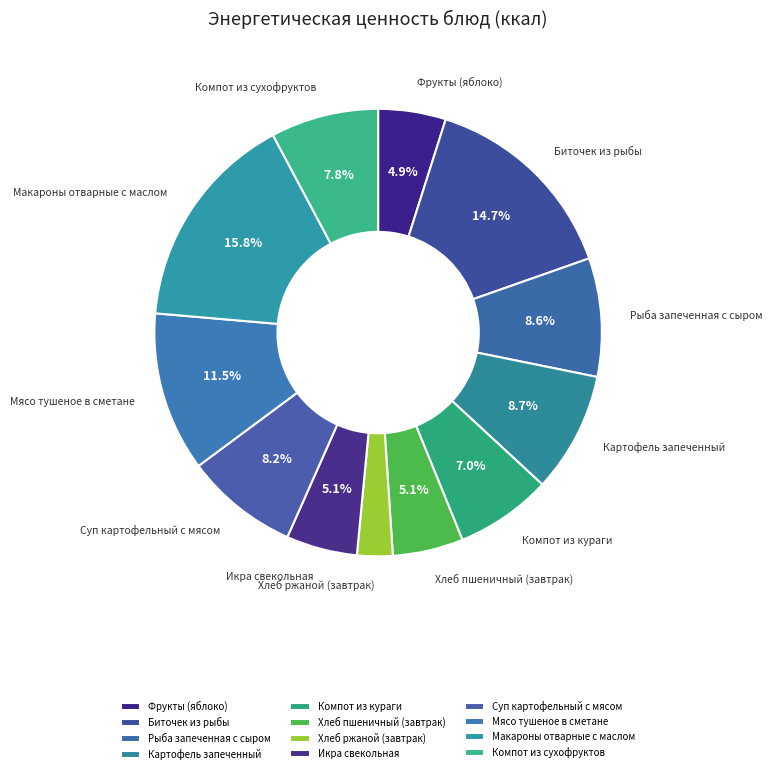

To the nearest percent, what is the average slice percentage?

8%